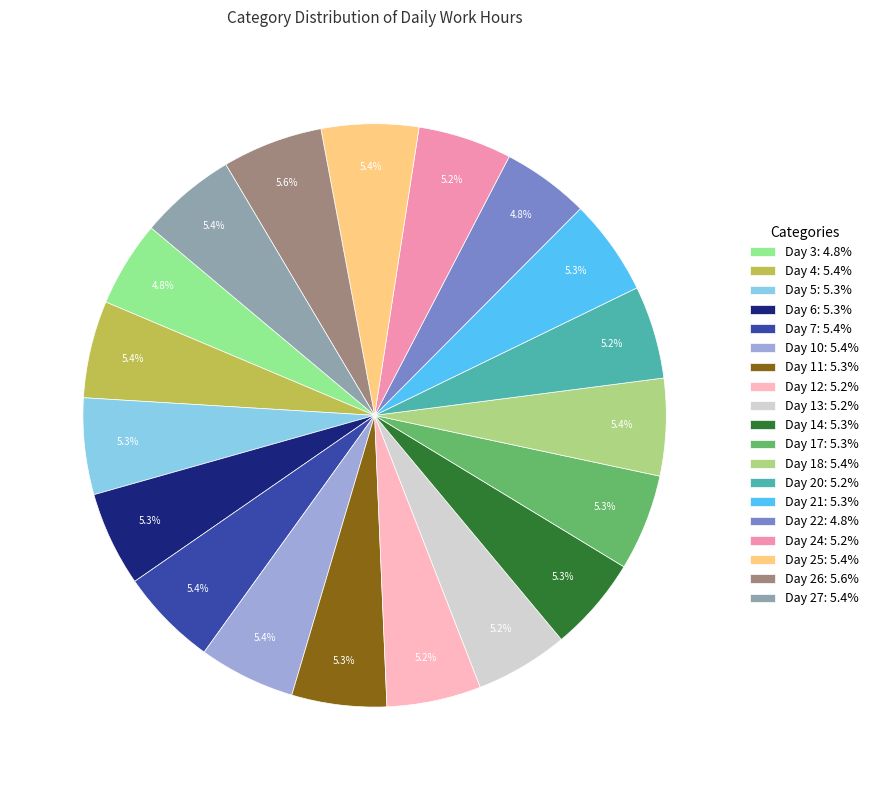

True or false: Day 27 accounts for 5% of the total.

True